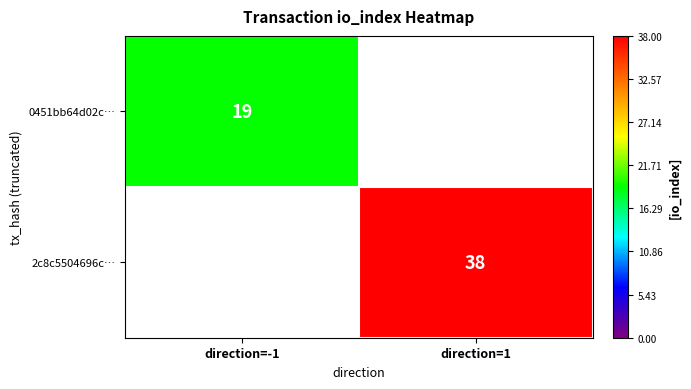

The value of 0451bb64d02c… at direction=-1 is 19. True or false?

True